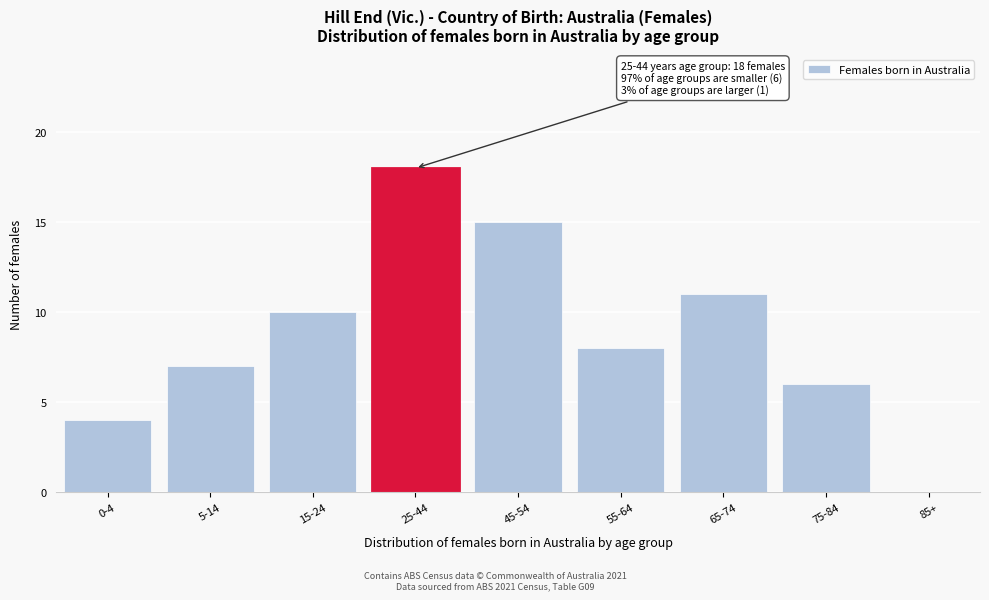

Reading right to left, what are all the values shown in this chart?

85+=0	75-84=6	65-74=11	55-64=8	45-54=15	25-44=18	15-24=10	5-14=7	0-4=4